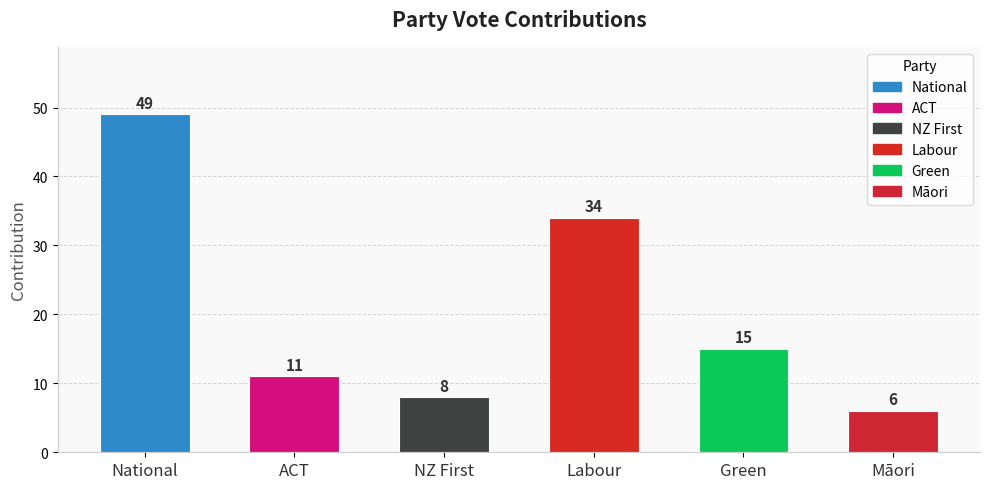

Which category has the highest value across all series?

National